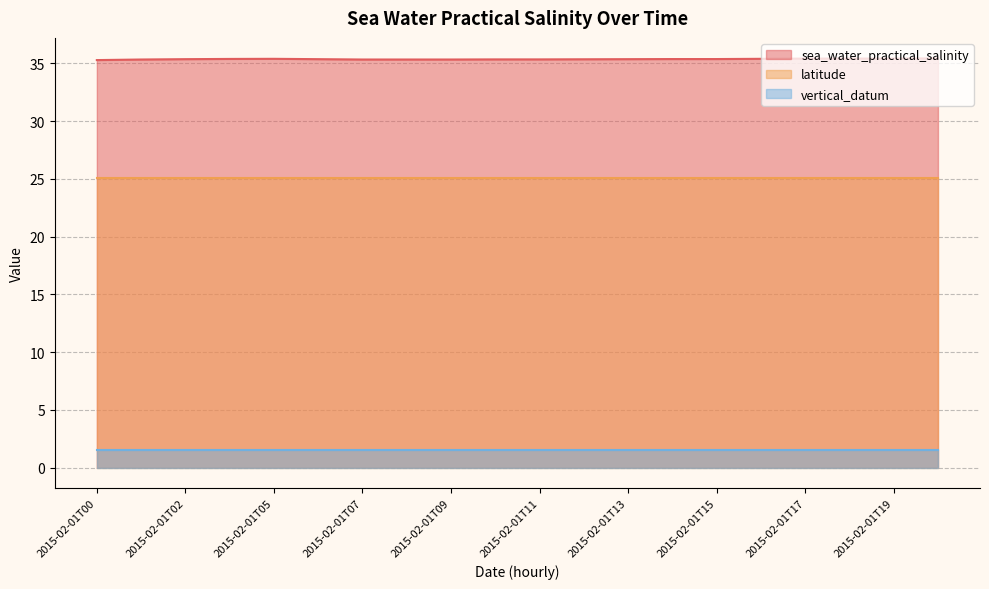

True or false: latitude has a value of 9.3 at 2015-02-01T01.

False